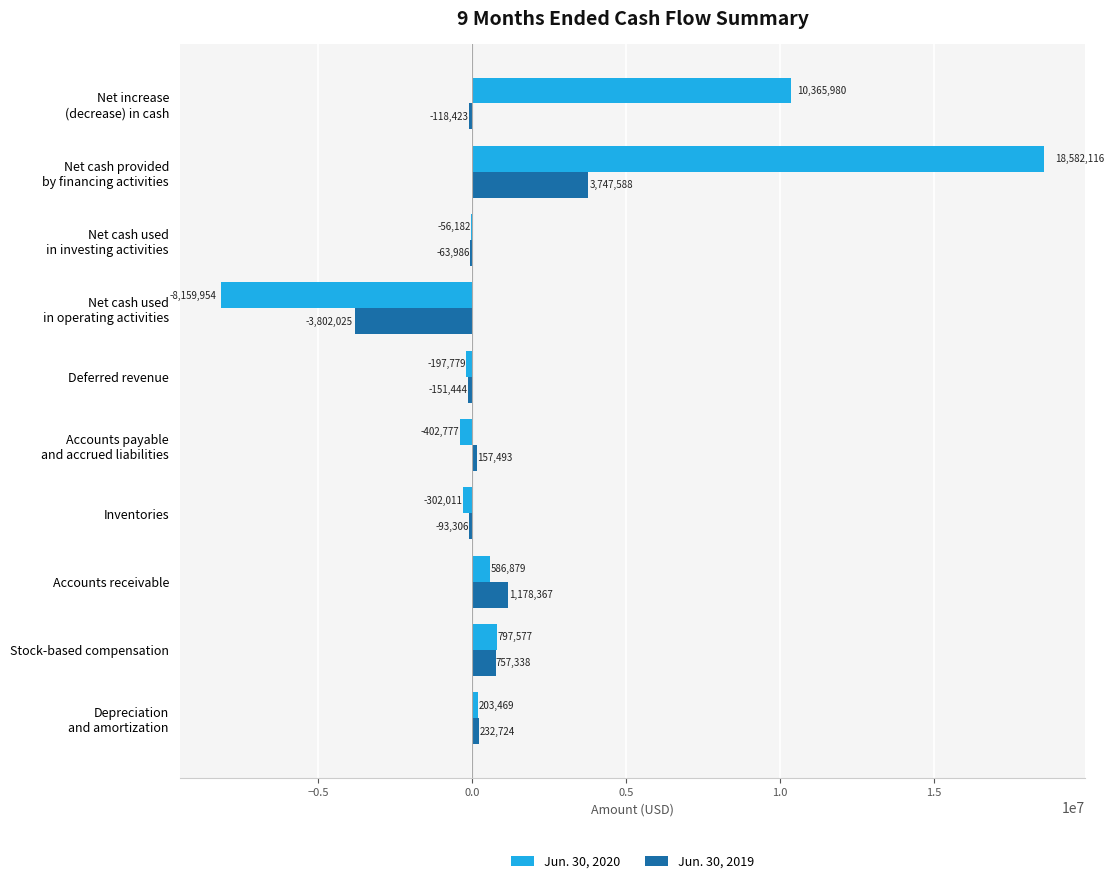

What is the maximum value shown in the chart?

18582116